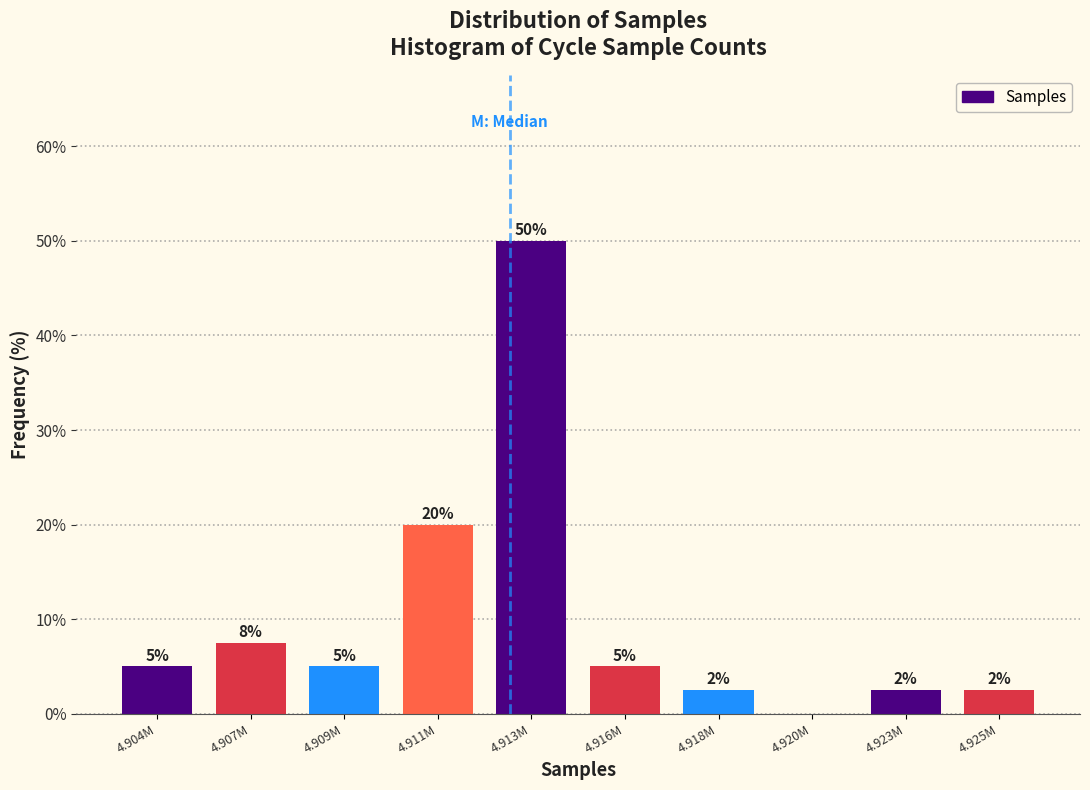

At which label is the value closest to 25?

4.911M